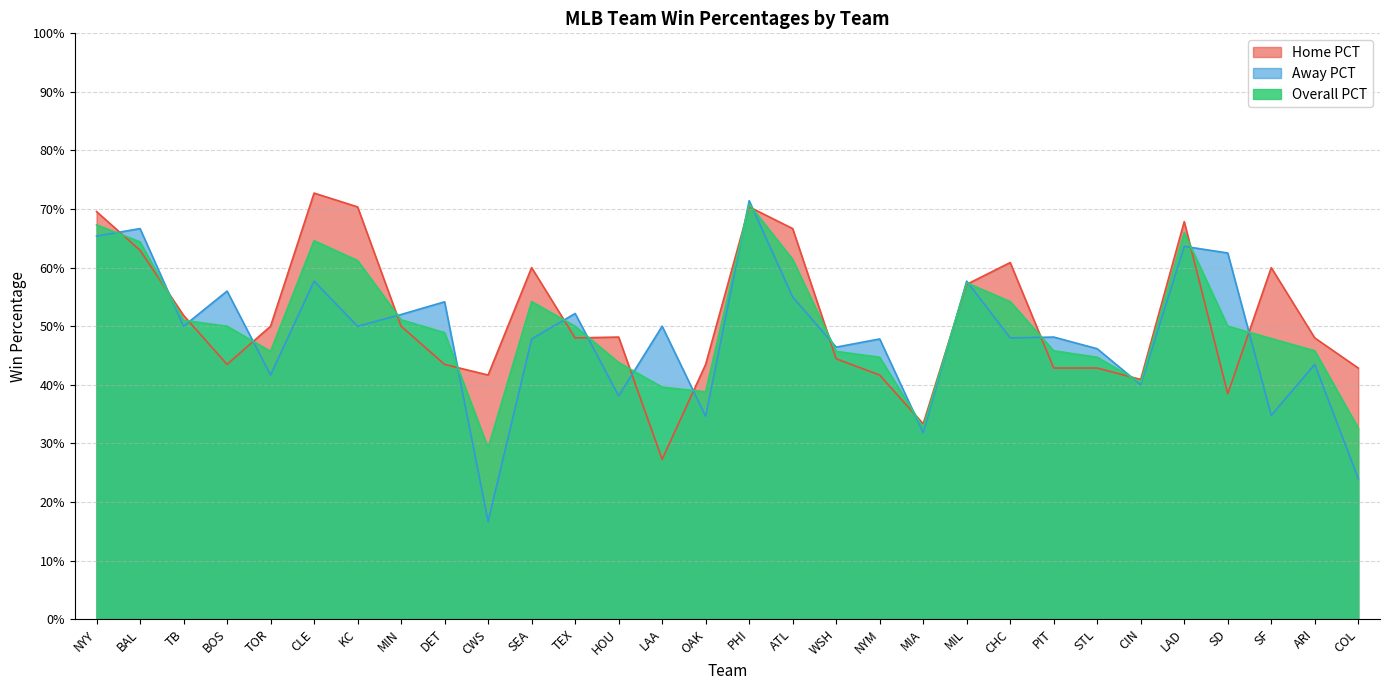

Which series ends up on top after the final intersection of Overall PCT and Home PCT?

Home PCT